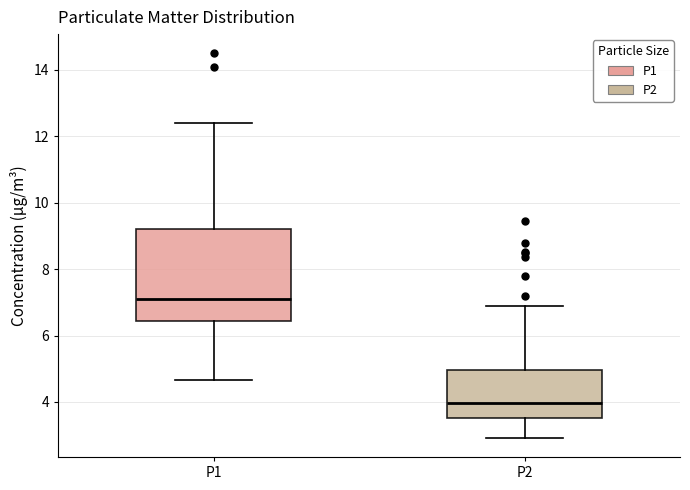

Reading left to right, read every box against the y-axis: the position of its median line, the range the box covers, and the ends of its whiskers. The values are not printed on the chart, so give them approximately, as read against the axis.

P1: median 7.2, box 6.4 to 9.2, whiskers 4.6 to 12.4
P2: median 4.0, box 3.6 to 5.0, whiskers 3.0 to 7.0